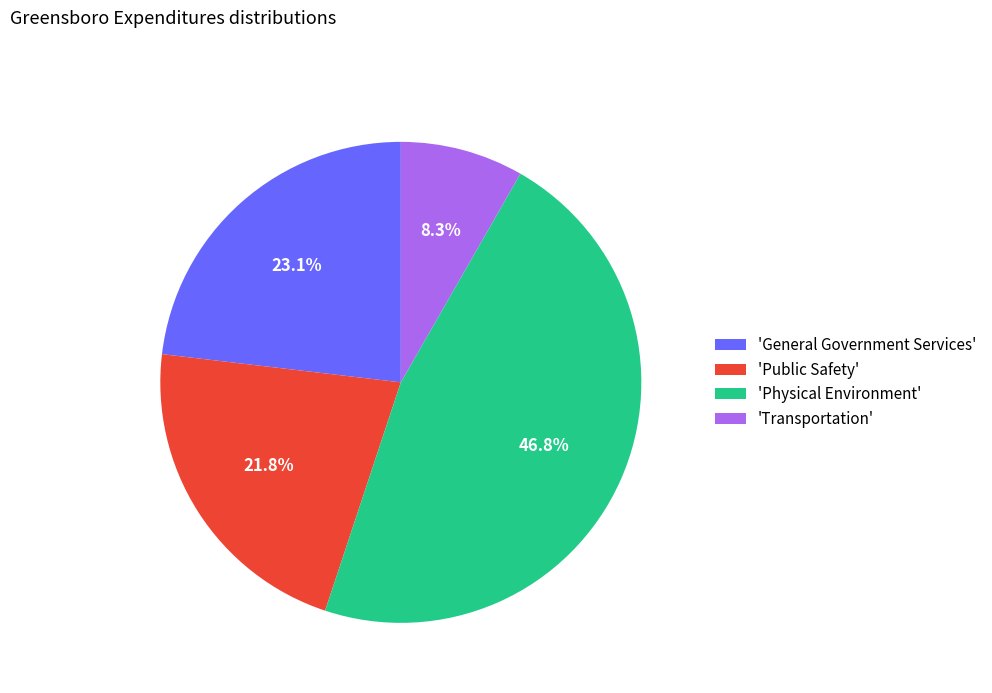

Which slice is the largest?

'Physical Environment'